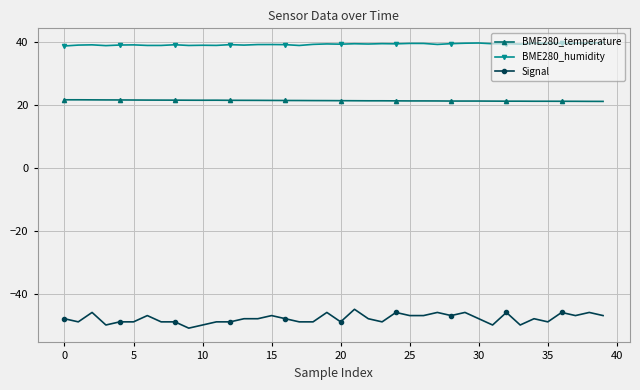

Rank the series by their maximum value, from highest to lowest.

BME280_humidity, BME280_temperature, Signal